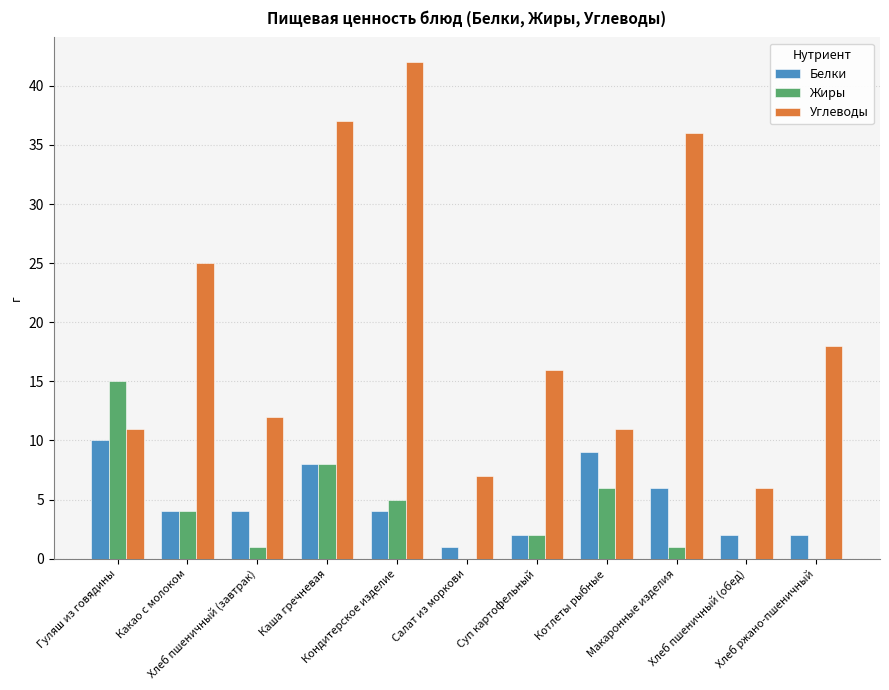

Which series has the largest total across all categories?

Углеводы